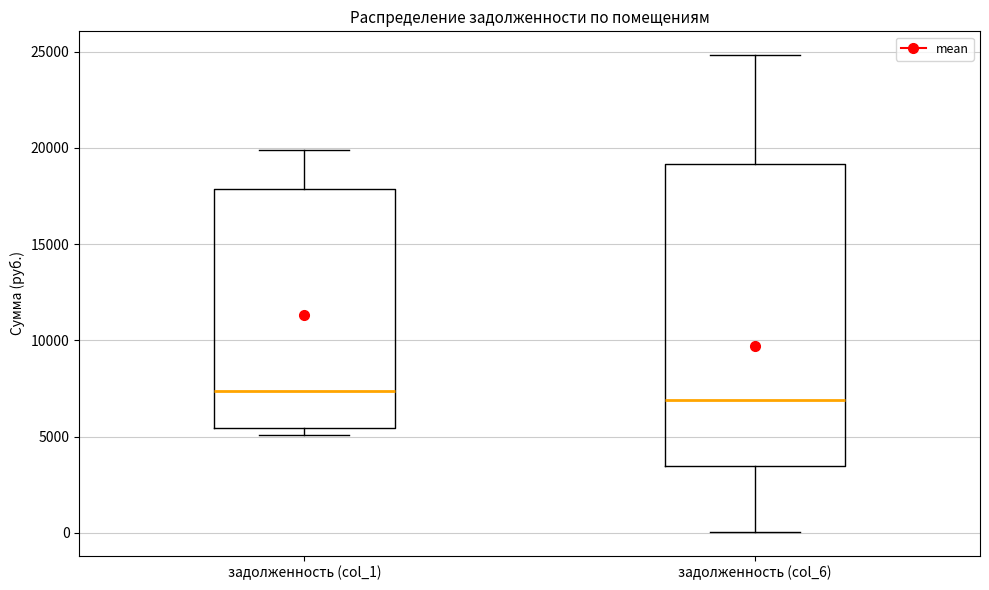

Reading left to right, transcribe this box plot: for each box, give where its median line is, the range the box spans, and where its two whiskers end, as read against the y-axis. The values are not printed on the chart, so give them approximately, as read against the axis.

задолженность (col_1): median 7500, box 5500 to 18000, whiskers 5000 to 20000
задолженность (col_6): median 7000, box 3500 to 19000, whiskers 0 to 25000